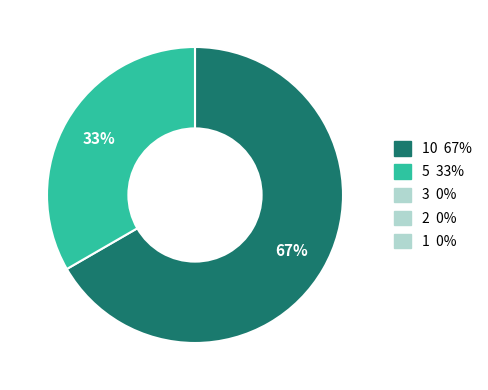

How many slices are in this pie chart?

2